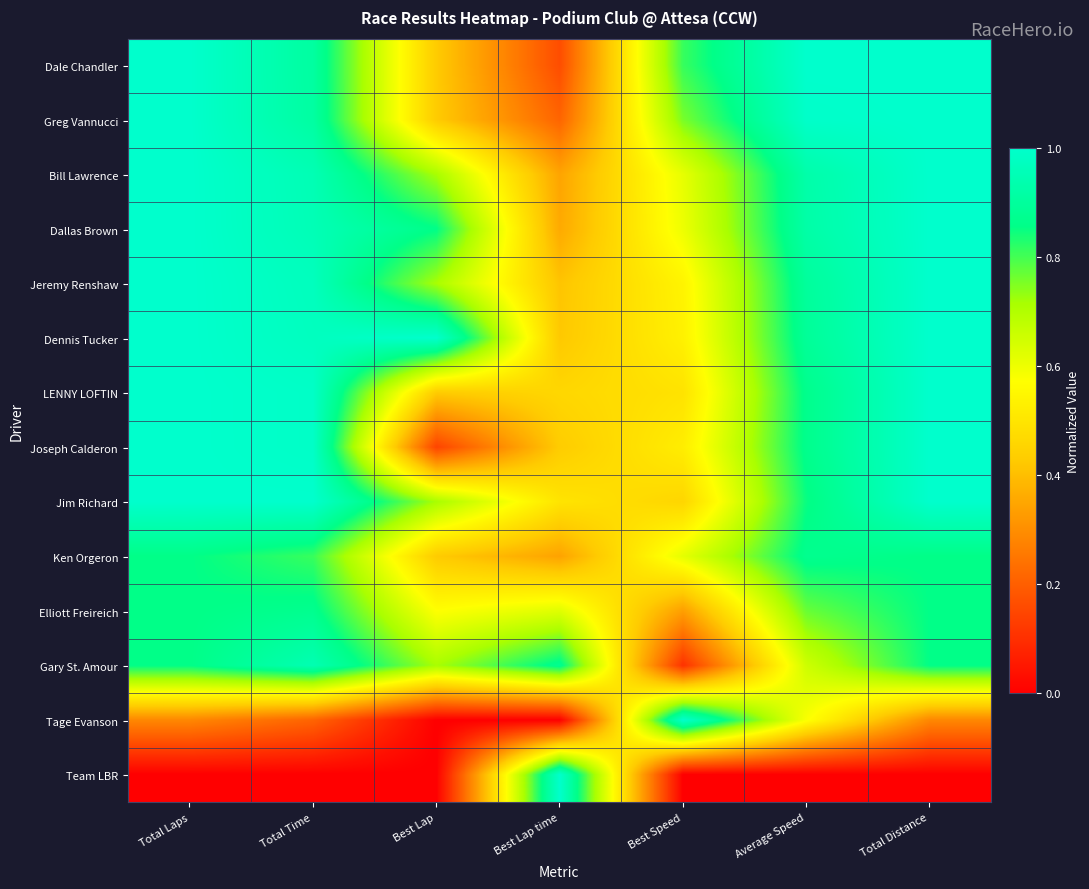

What is the maximum value shown in the chart?

1.0